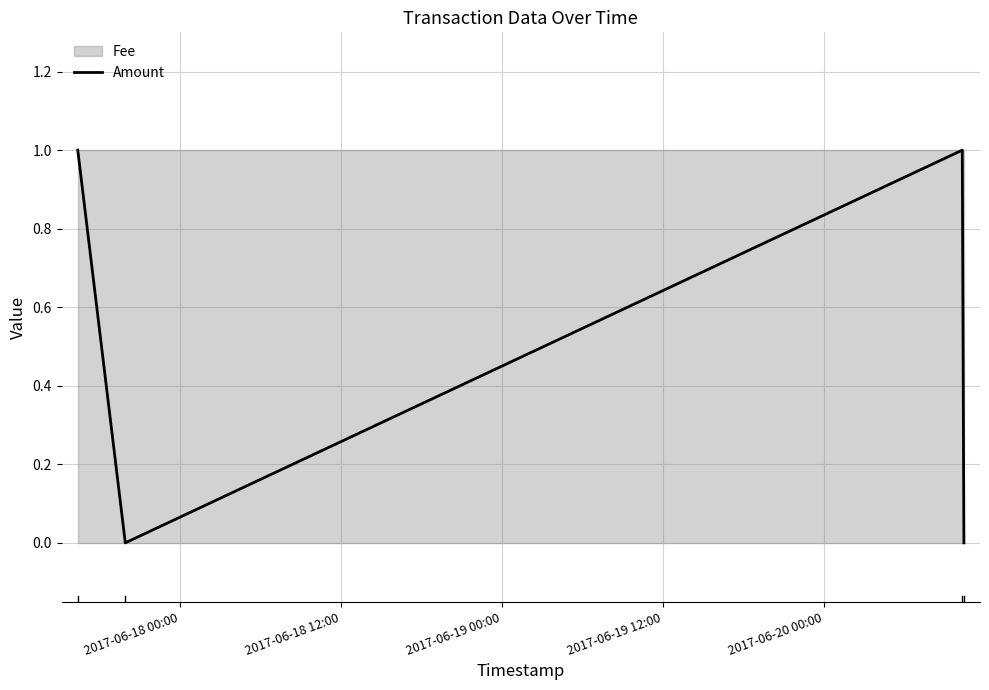

What is the sum of all values?

2